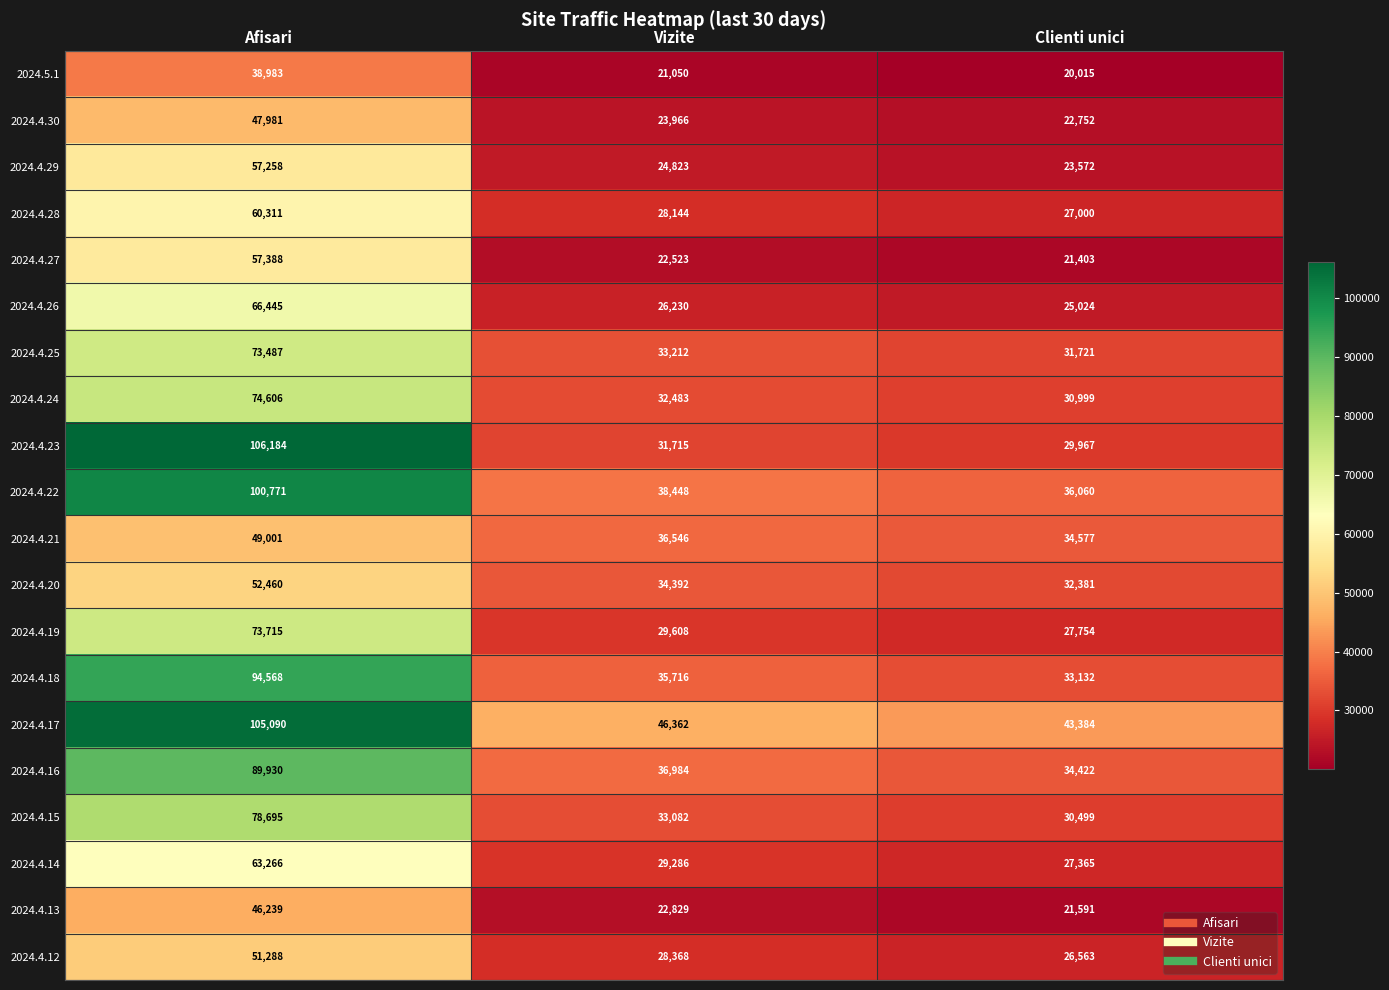

Between Afisari and Clienti unici, which series saw the biggest shift?

2024.4.23